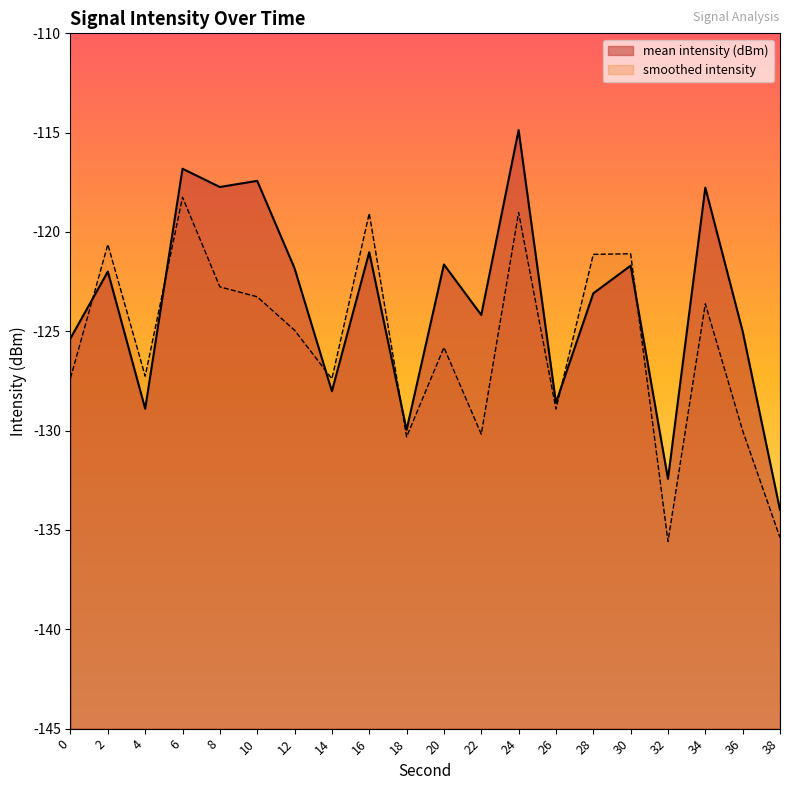

How many points are lower than both their immediate neighbors (excluding endpoints)?

7